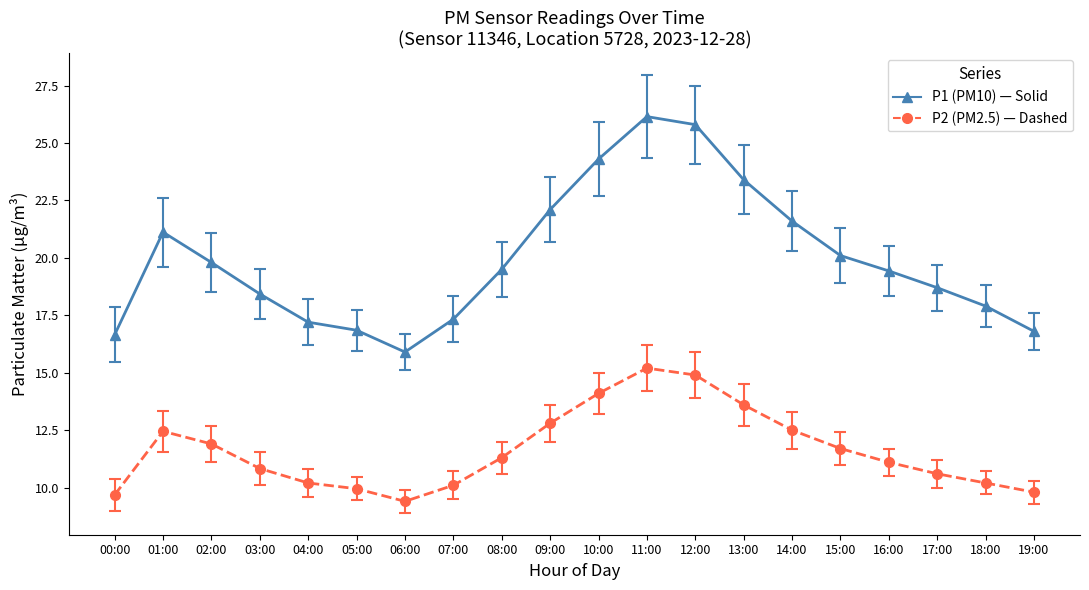

What is the spread (max minus min) of values at 02:00?

7.9